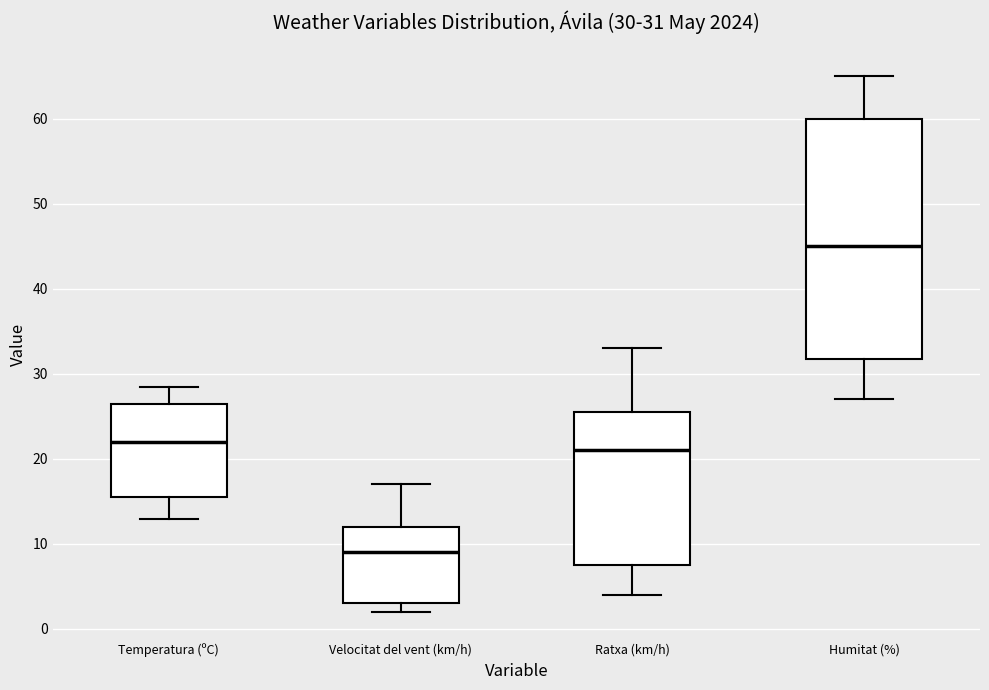

Which box's median line is the lowest?

Velocitat del vent (km/h)